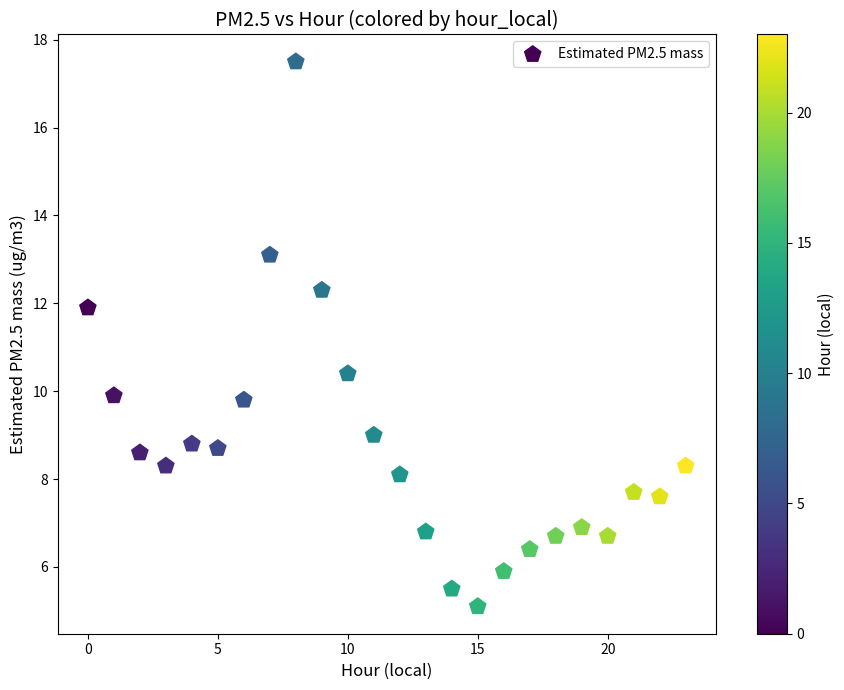

What Y value in the scatter plot is closest to 11?

10.4